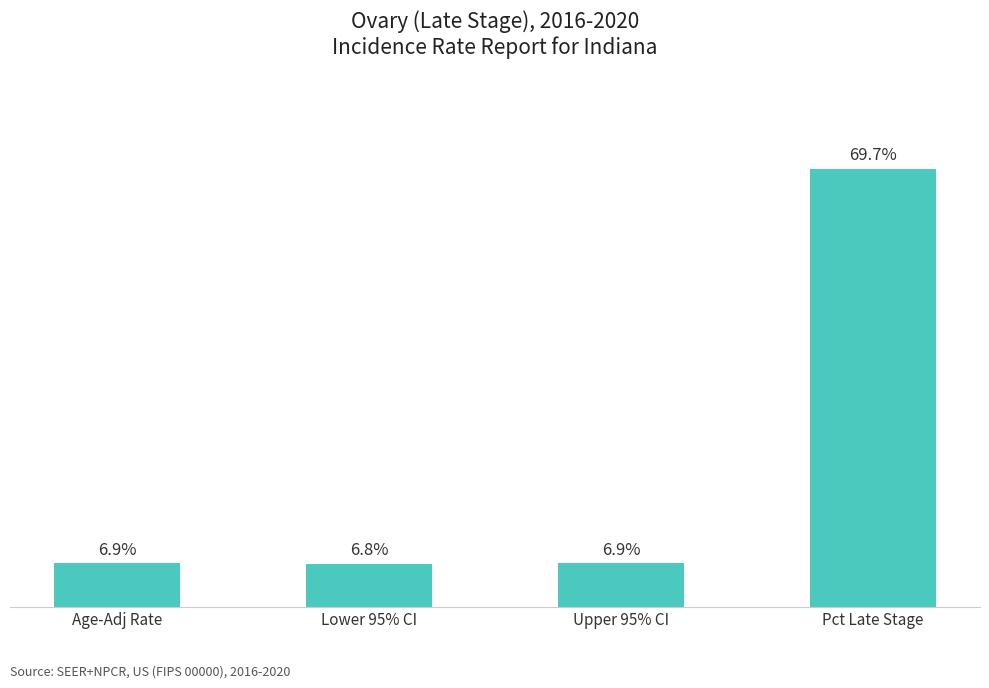

Which category has the highest value across all series?

Pct Late Stage